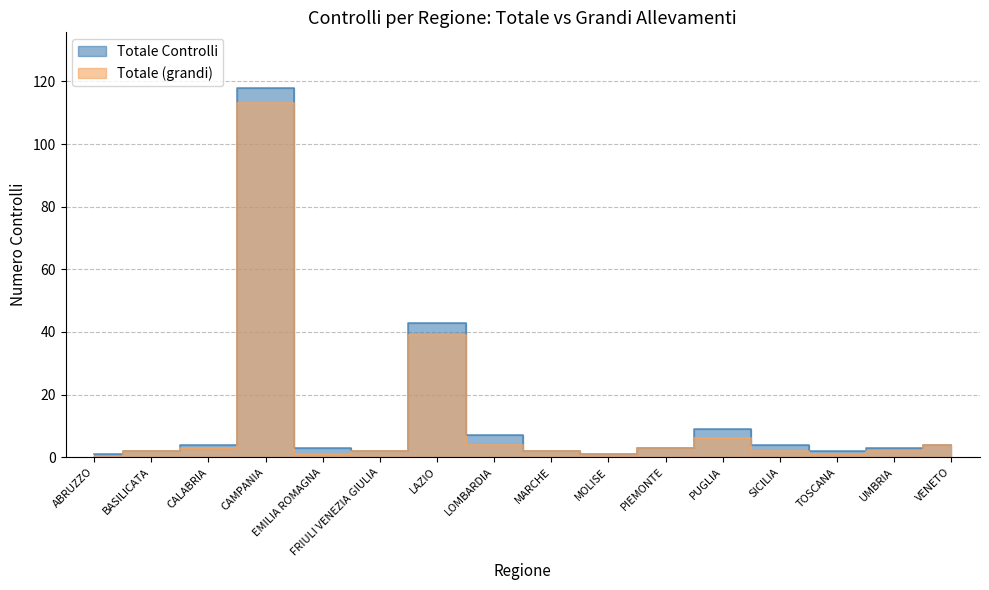

What is the highest value of the Totale (grandi) series?

113